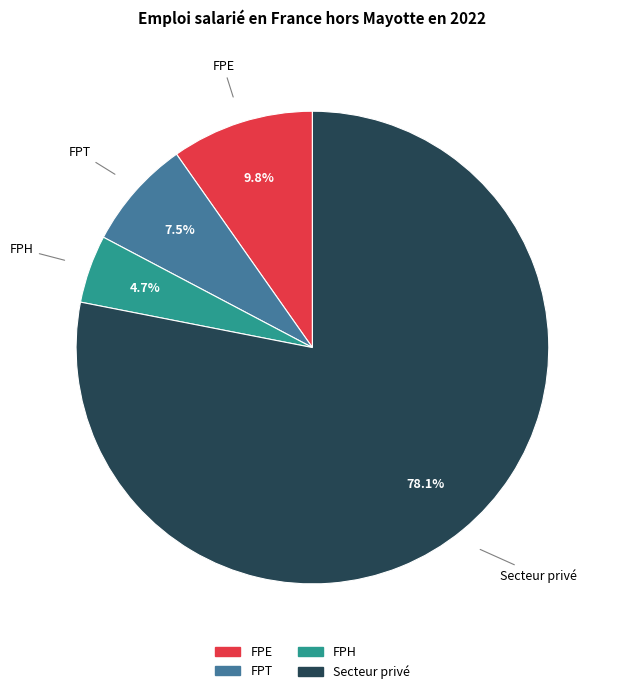

True or false: FPE accounts for 10% of the total.

True